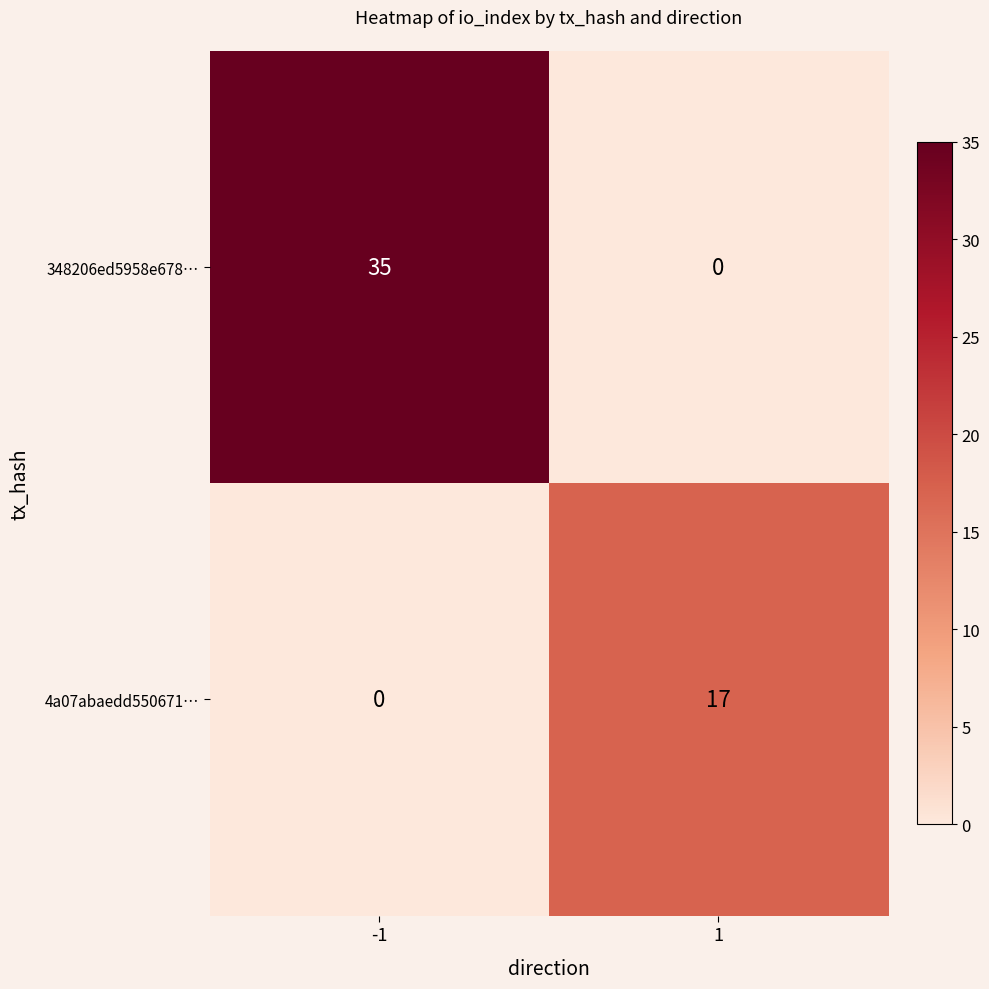

What is the sum of the 348206ed5958e678… values at 1 and -1?

35